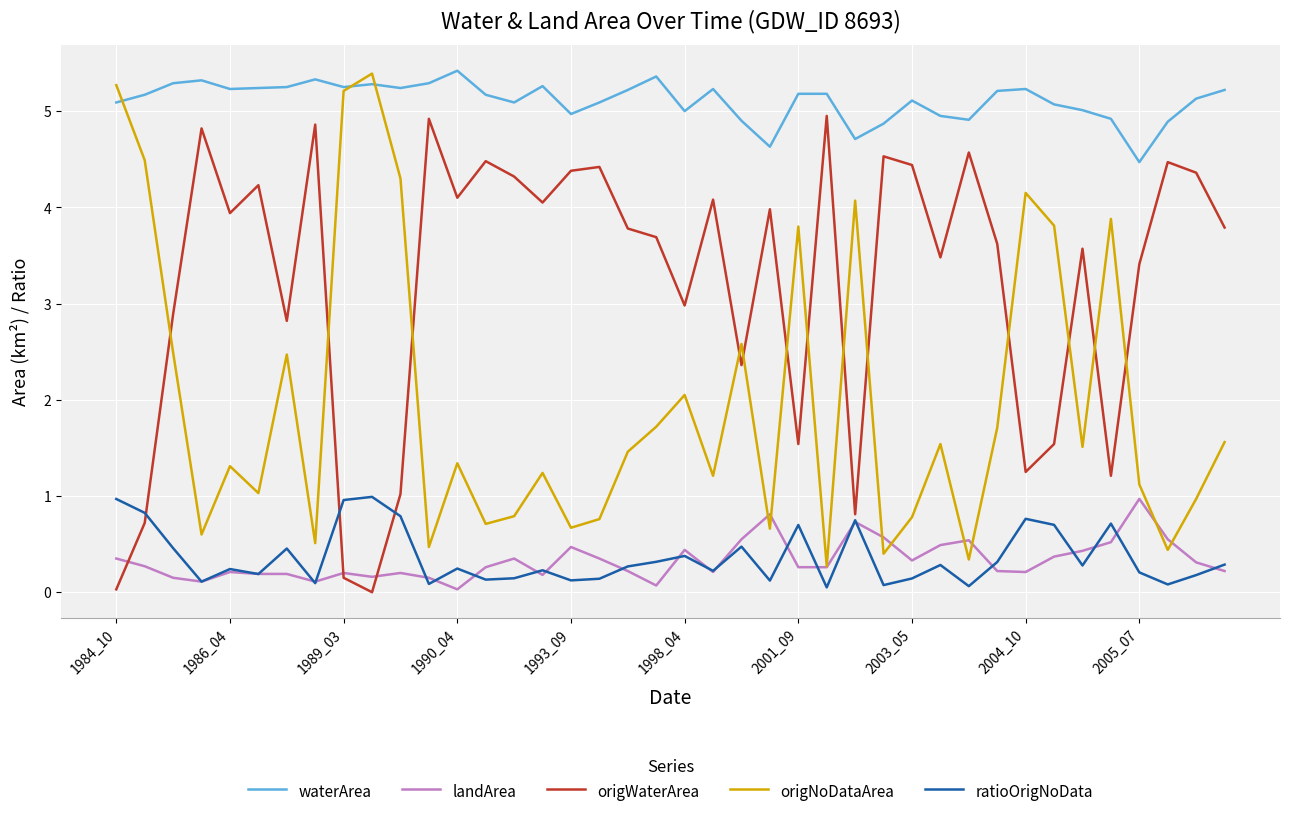

What are all the series names shown in the legend?

waterArea, landArea, origWaterArea, origNoDataArea, ratioOrigNoData